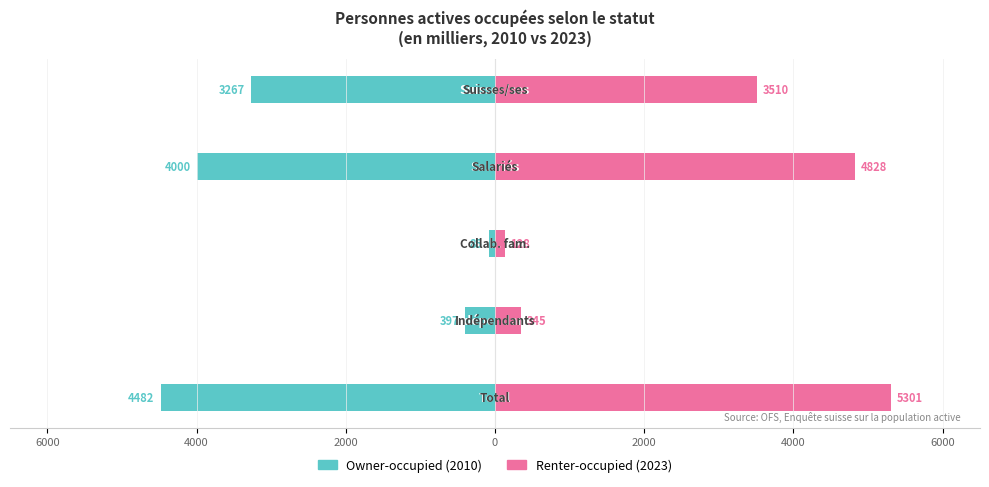

What is the difference between the maximum and minimum values in the Owner-occupied series?

4397